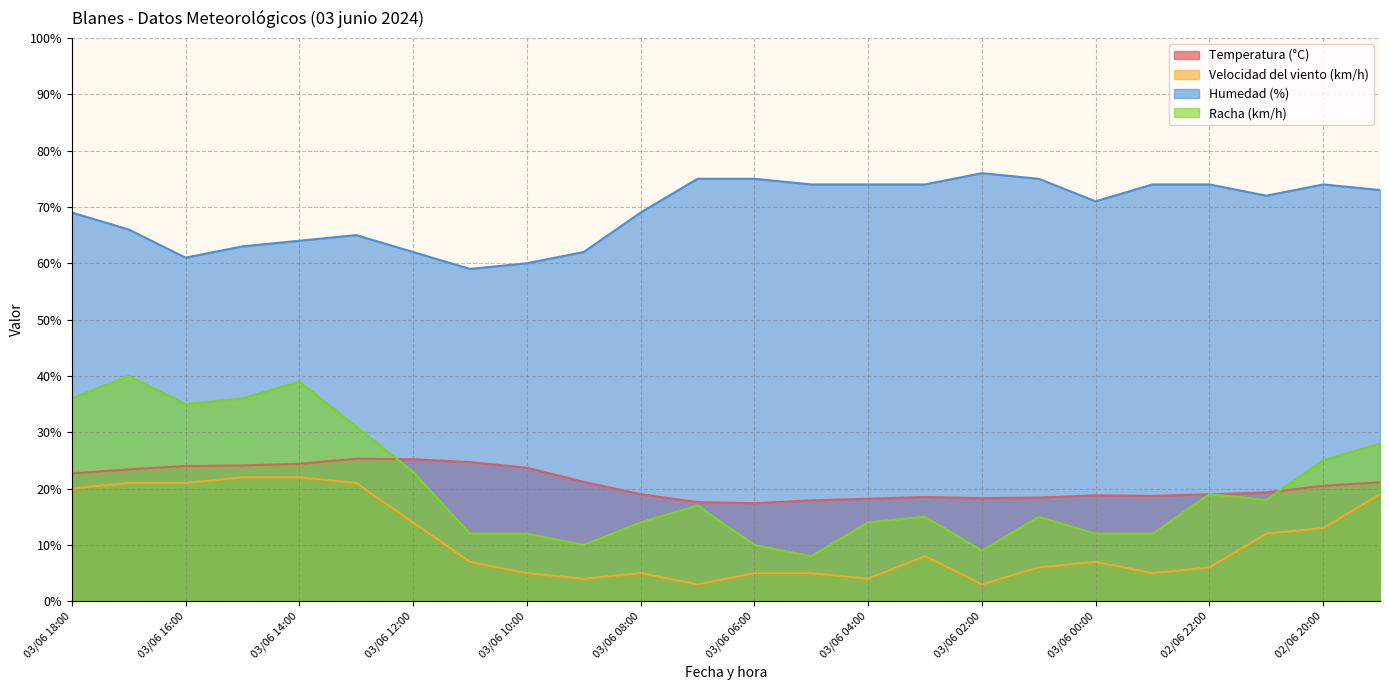

The Racha (km/h) series shows 4.1 at 02/06 23:00. True or false?

False